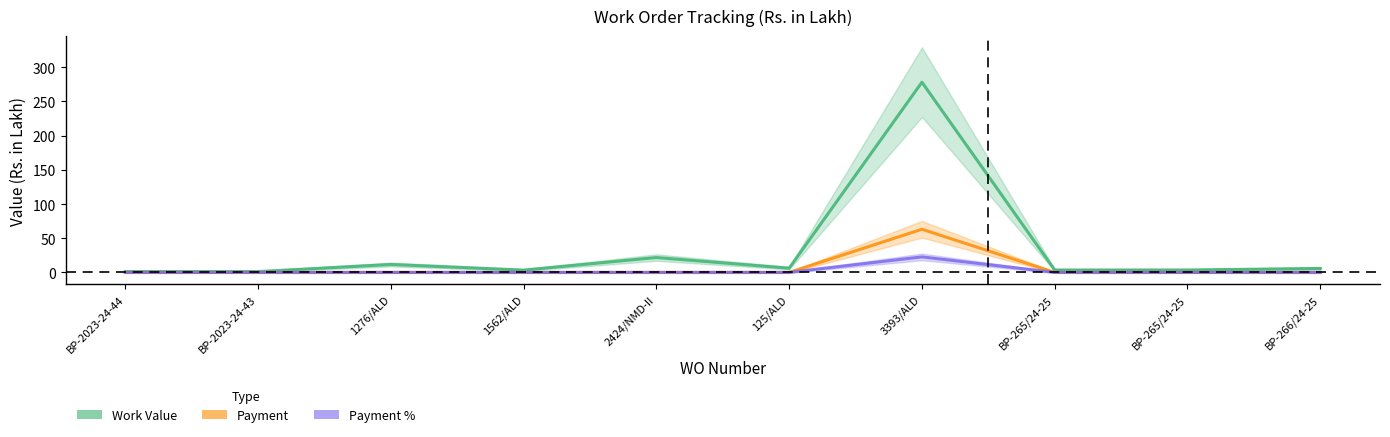

What is the value of the Work Value point at the 2nd from the left?

1.2